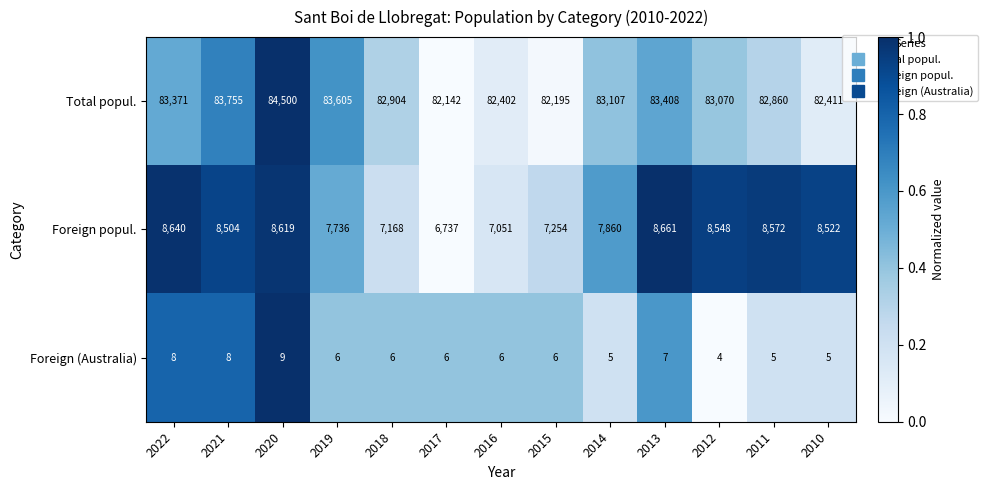

What is the average value of the Total popul. series?

83056